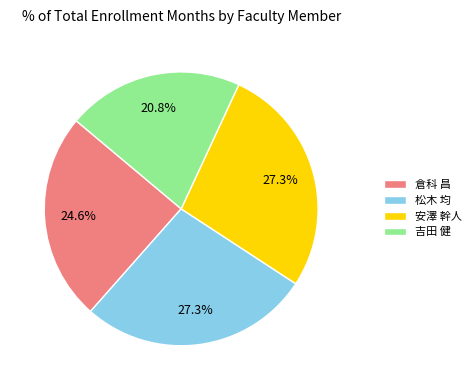

Which category has the smallest portion of the pie?

吉田 健